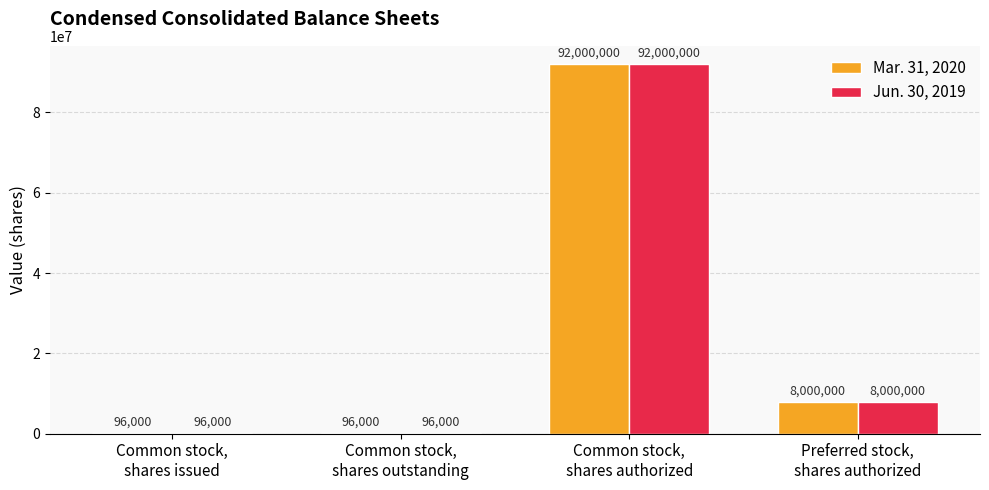

What is the maximum value shown in the chart?

92000000